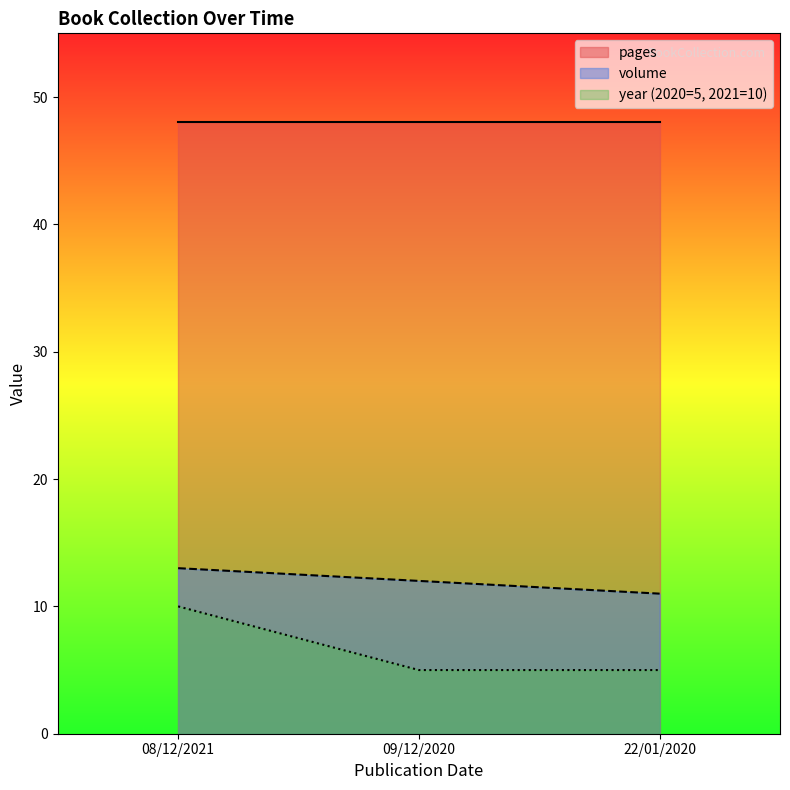

How many series are shown in this chart?

3